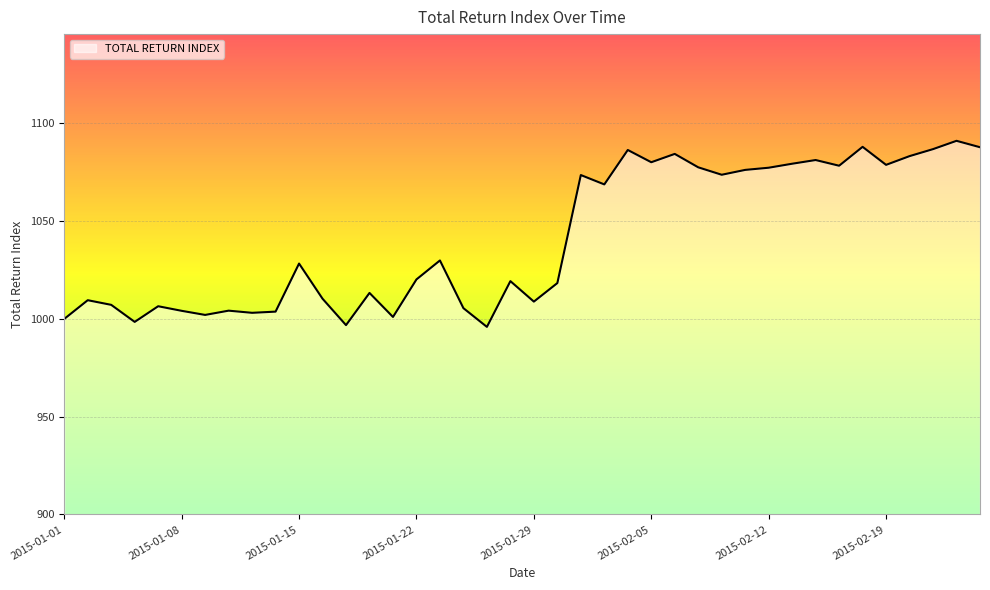

Does the chart display data point markers on the line(s)?

No